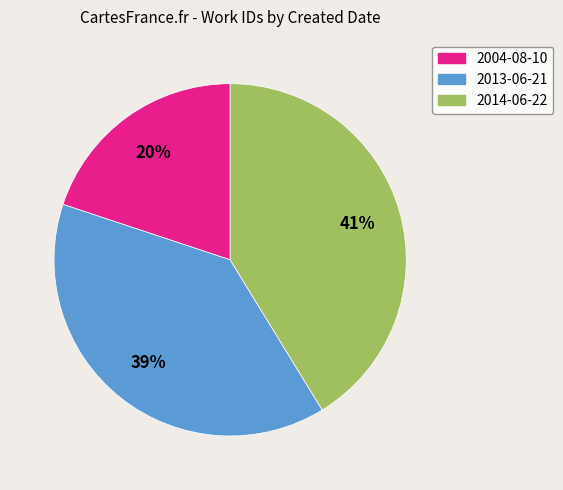

Is 2014-06-22 the majority of the pie?

No